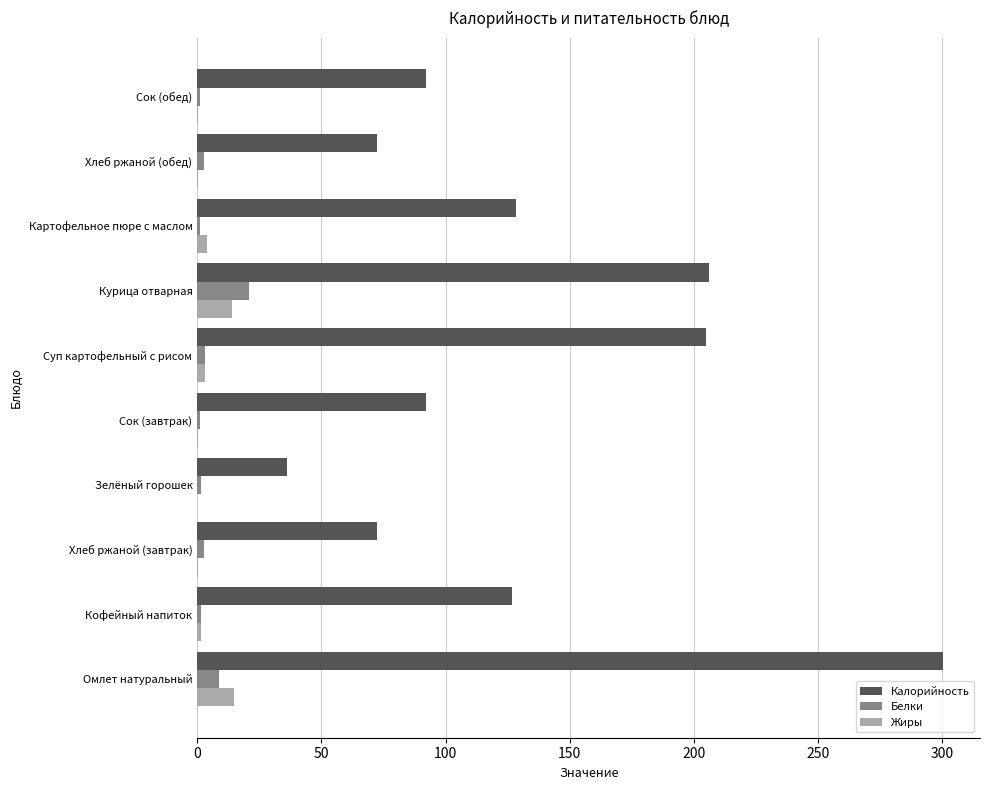

Which series has the largest total across all categories?

Калорийность